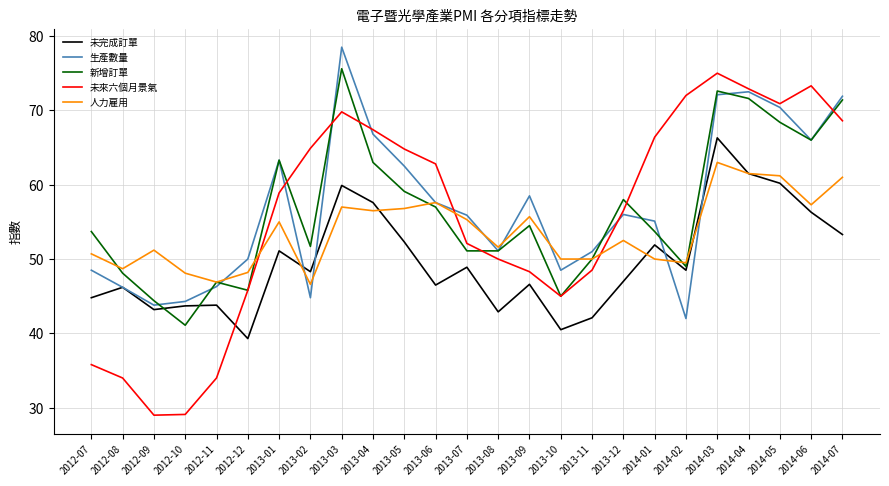

What is the total value across all series at 2013-02?

256.3